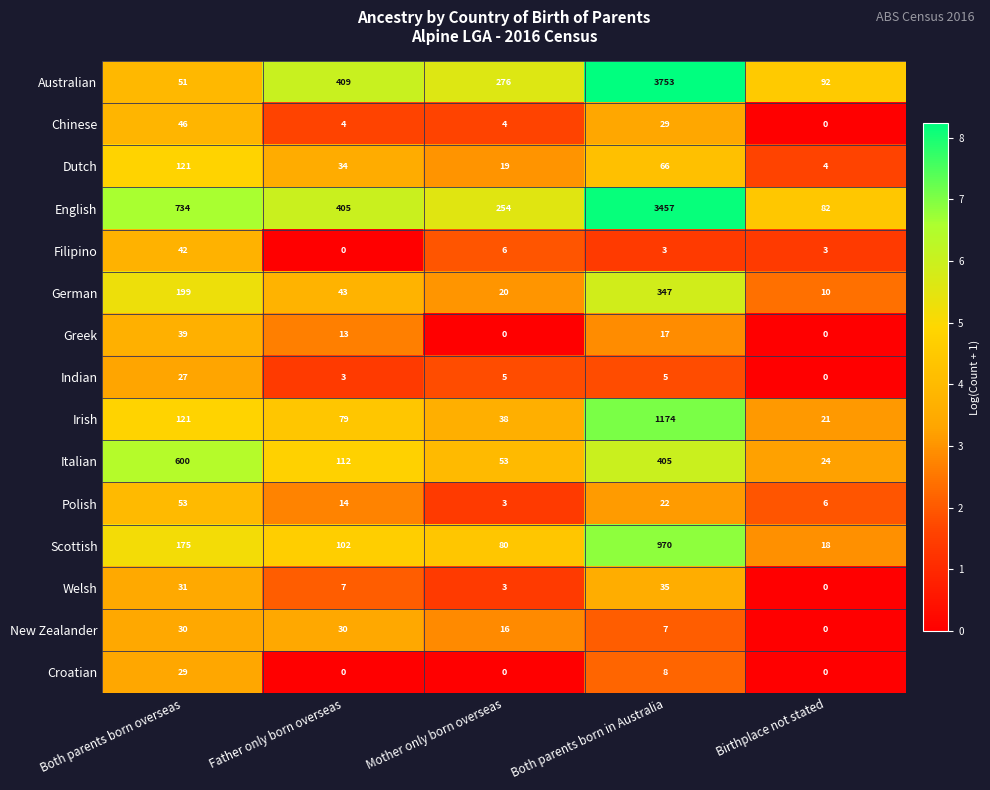

At which label does Scottish first exceed 102?

Both parents born overseas